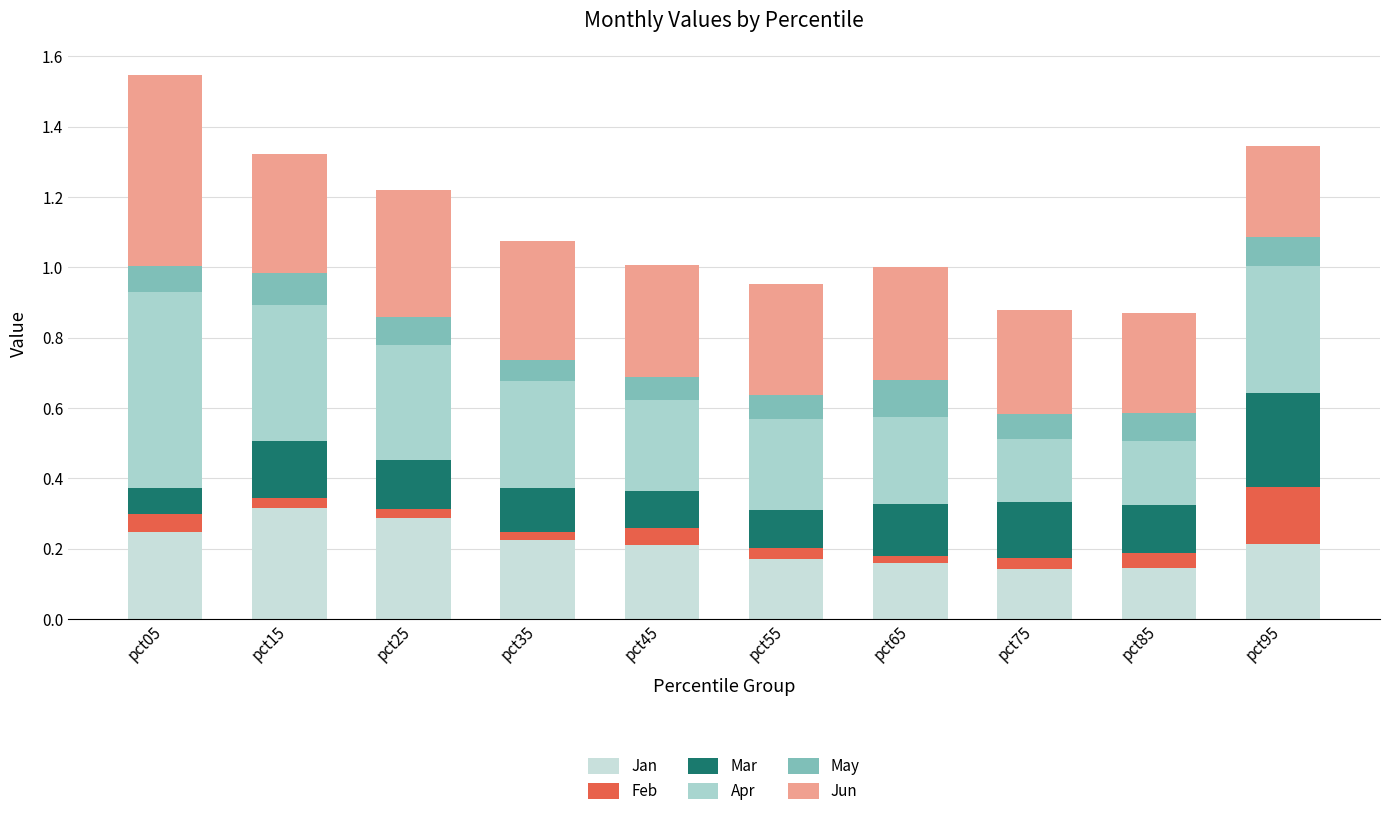

How many data points does each series have?

10